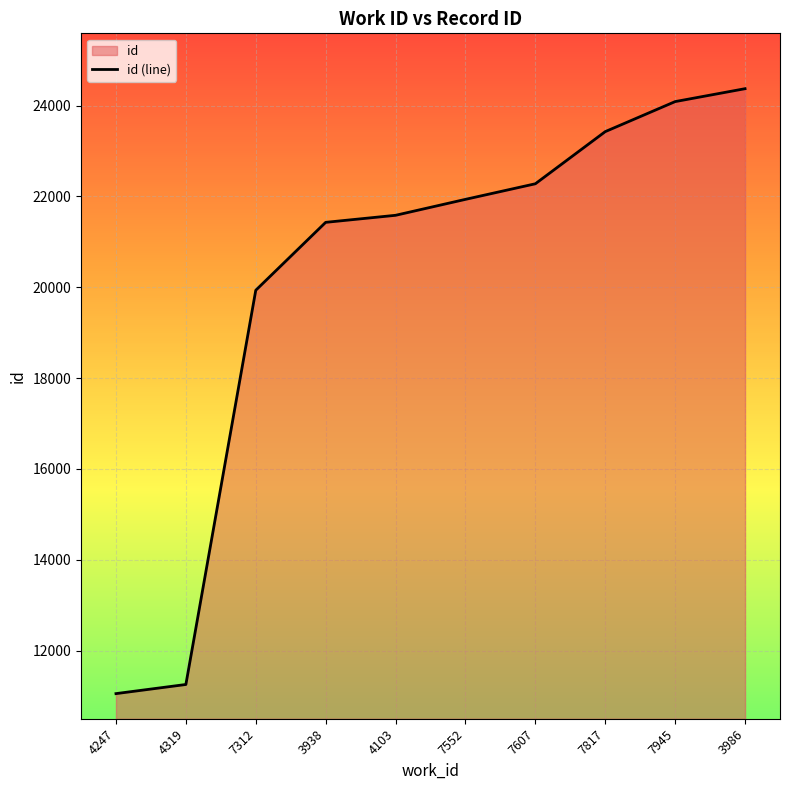

Reading left to right, what are all the values shown in this chart?

11055	11256	19934	21429	21584	21935	22278	23426	24087	24371